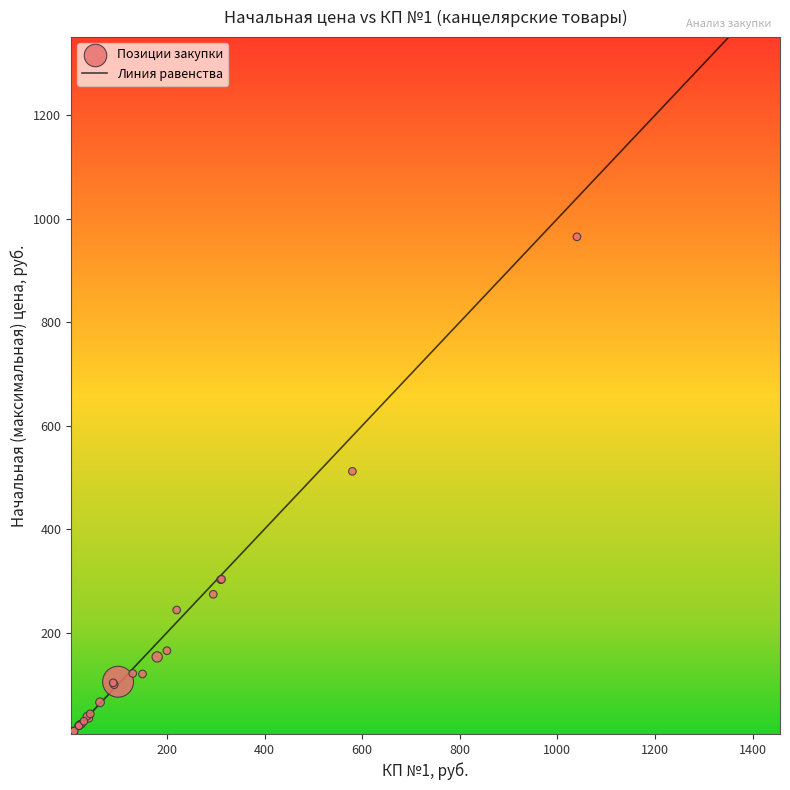

What Y value in the scatter plot is closest to 486?

511.7